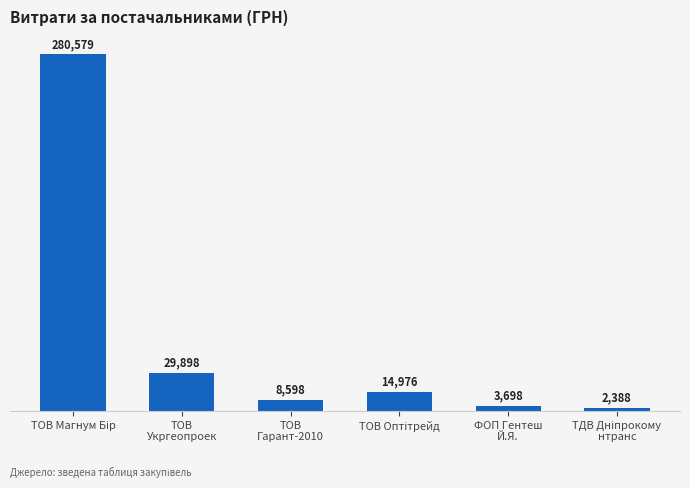

How many series are shown in this chart?

1